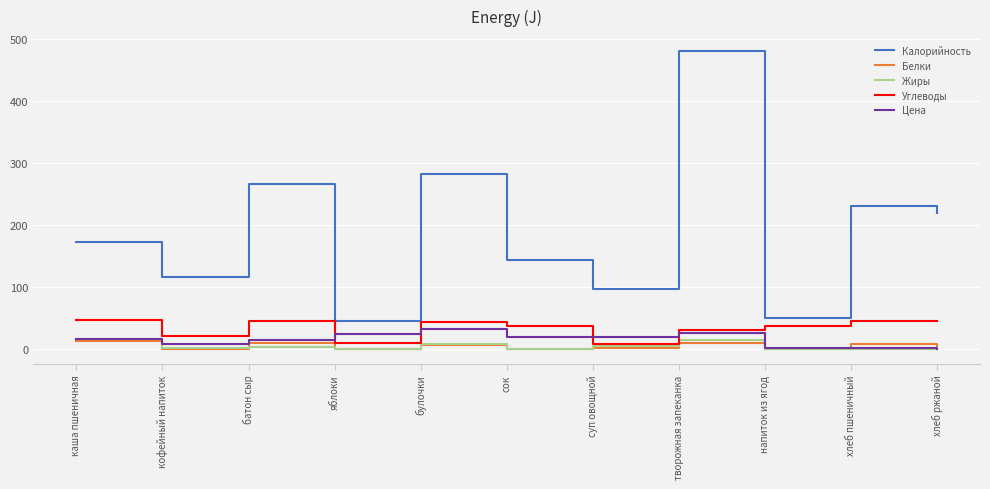

True or false: Цена and Калорийность intersect in this chart.

False